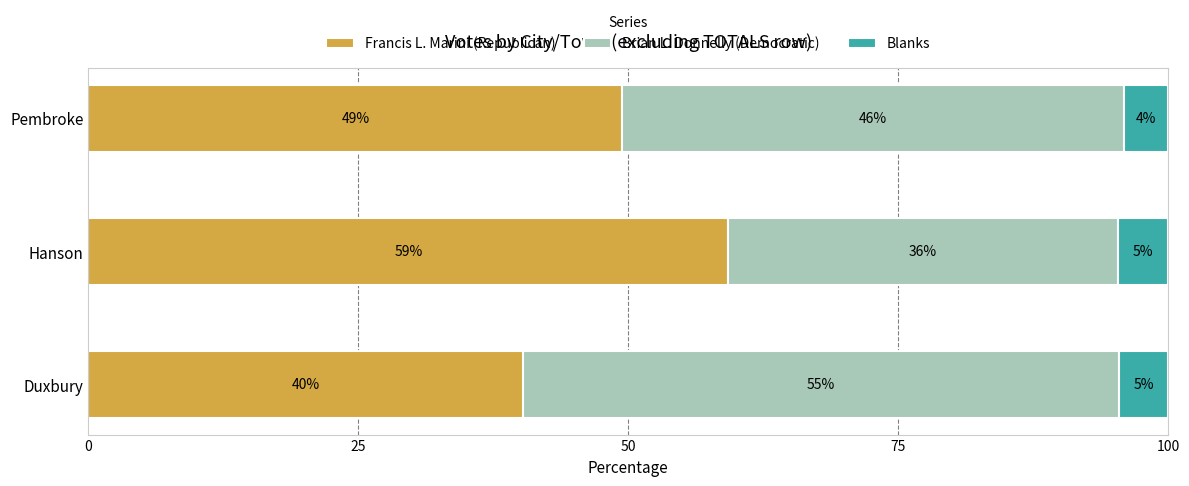

What are all the series names shown in the legend?

Francis L. Marini (Republican), Brian L. Donnelly (Democratic), Blanks